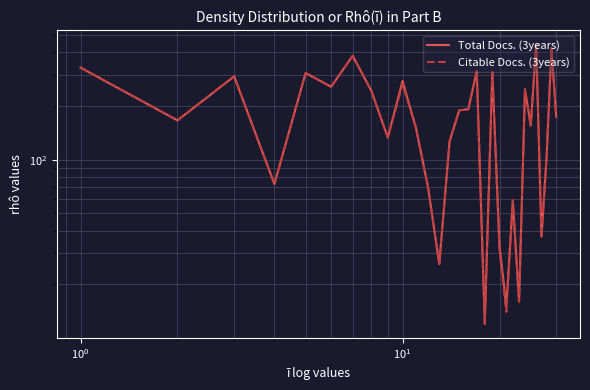

What is the minimum value for Citable Docs. (3years)?

12